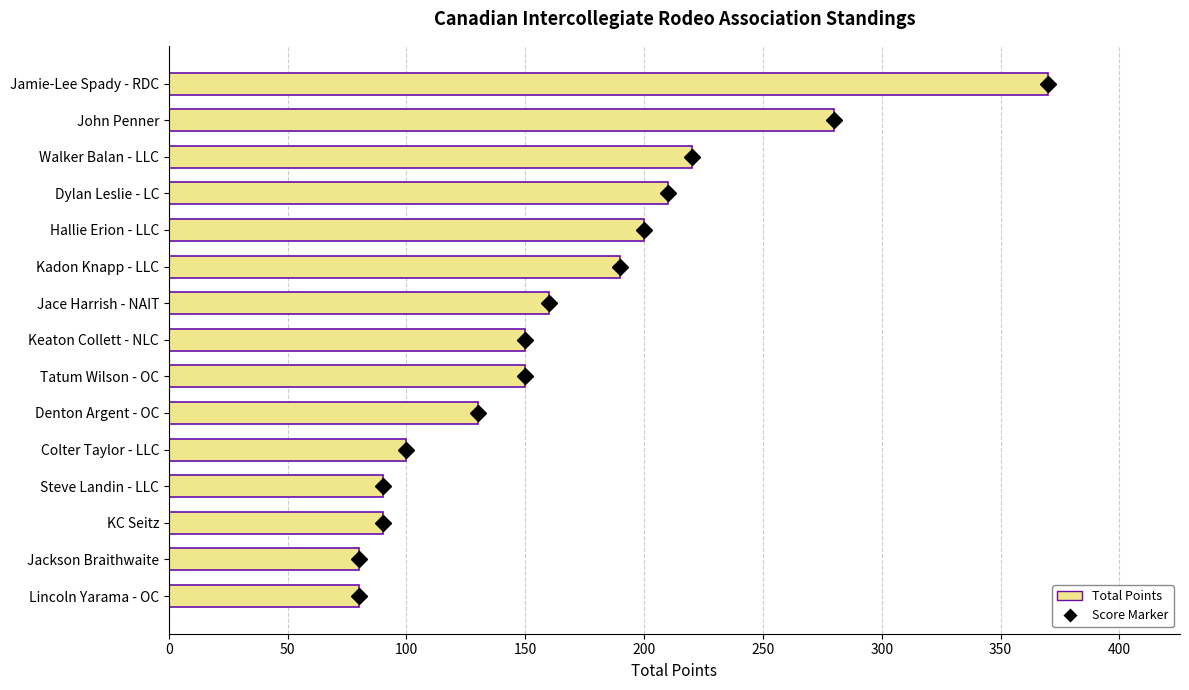

What is the minimum value shown in the chart?

80